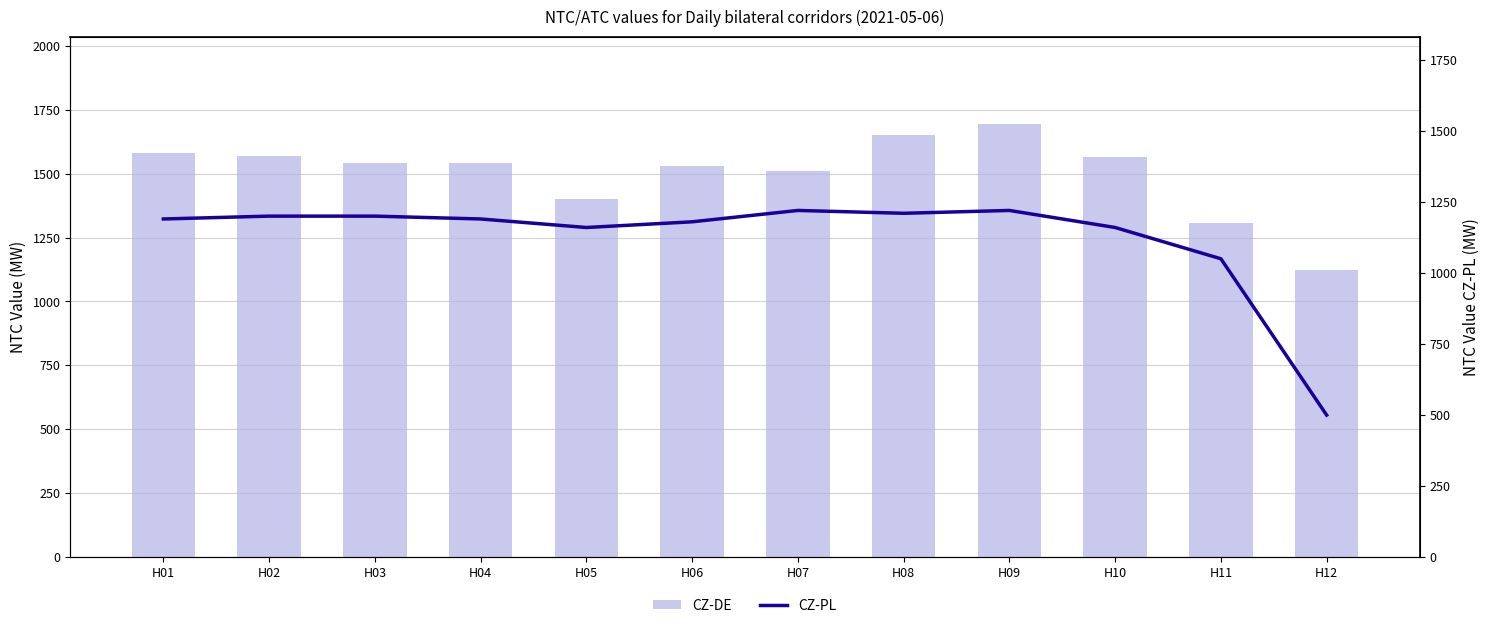

What is the difference between the highest and lowest values at H08?

440